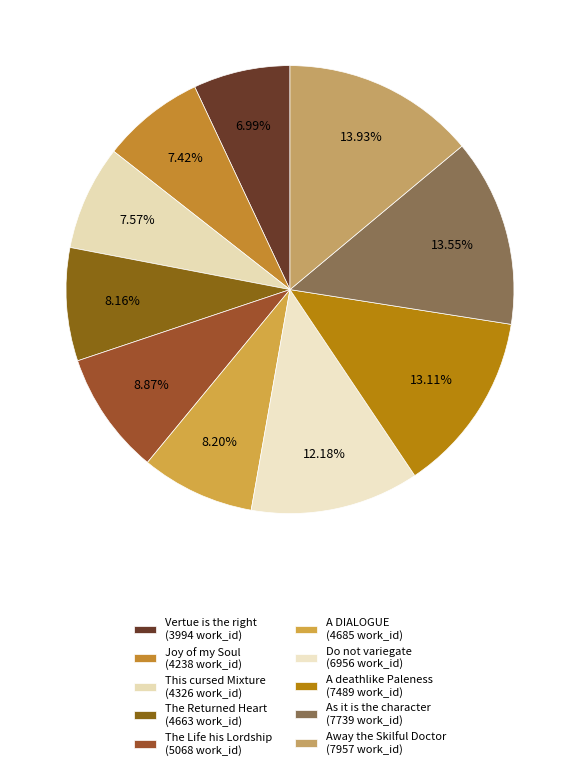

What is the largest slice in the pie chart?

Away the Skilful Doctor